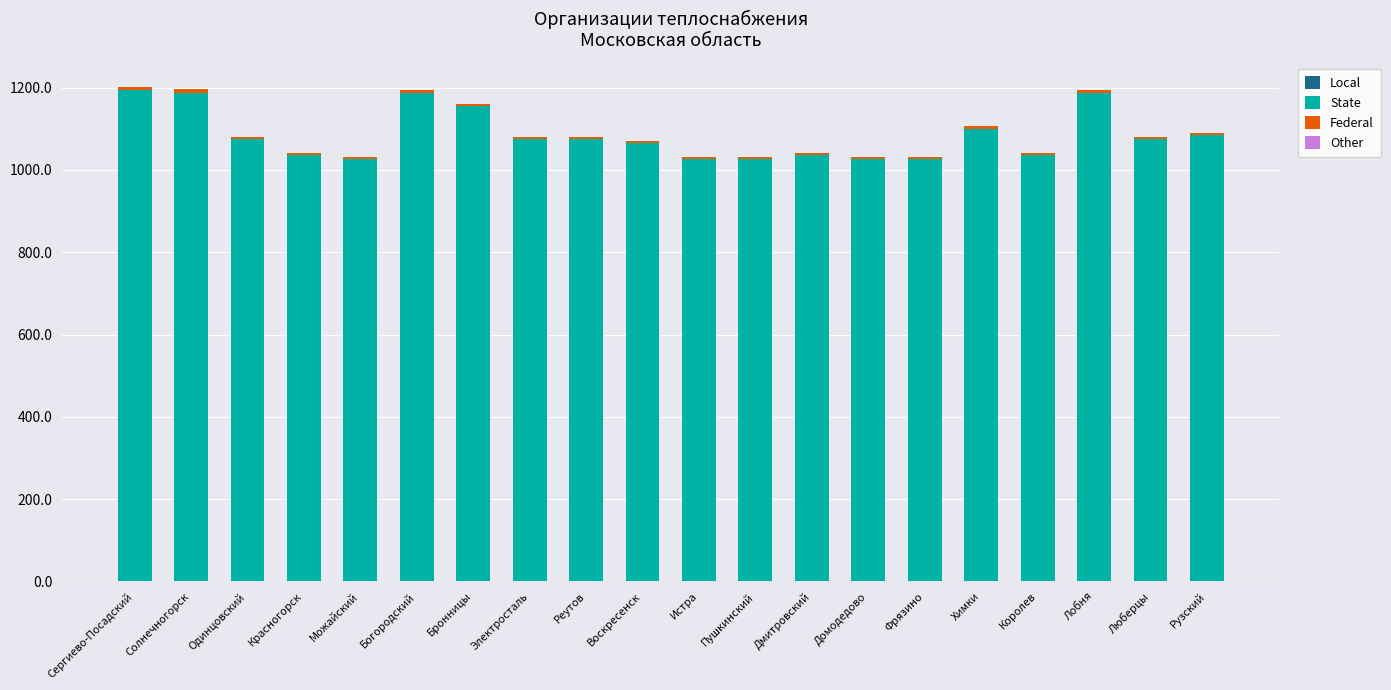

What is the total value across all series at Богородский?

1193.3